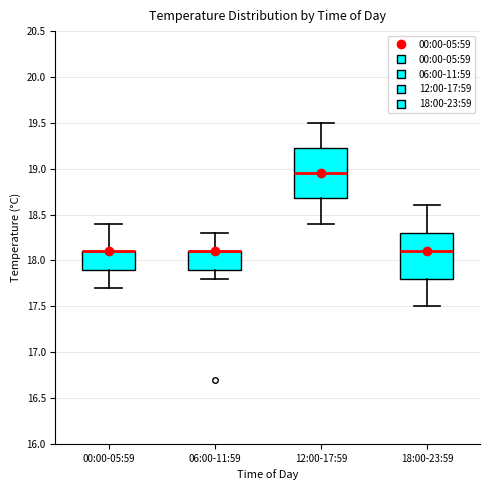

Reading left to right, transcribe this box plot: for each box, give where its median line is, the range the box spans, and where its two whiskers end, as read against the y-axis. The values are not printed on the chart, so give them approximately, as read against the axis.

00:00-05:59: median 18.10 (drawn on the box's upper edge), box 17.90 to 18.10, whiskers 17.70 to 18.40
06:00-11:59: median 18.10 (drawn on the box's upper edge), box 17.90 to 18.10, whiskers 17.80 to 18.30
12:00-17:59: median 18.95, box 18.70 to 19.25, whiskers 18.40 to 19.50
18:00-23:59: median 18.10, box 17.80 to 18.30, whiskers 17.50 to 18.60